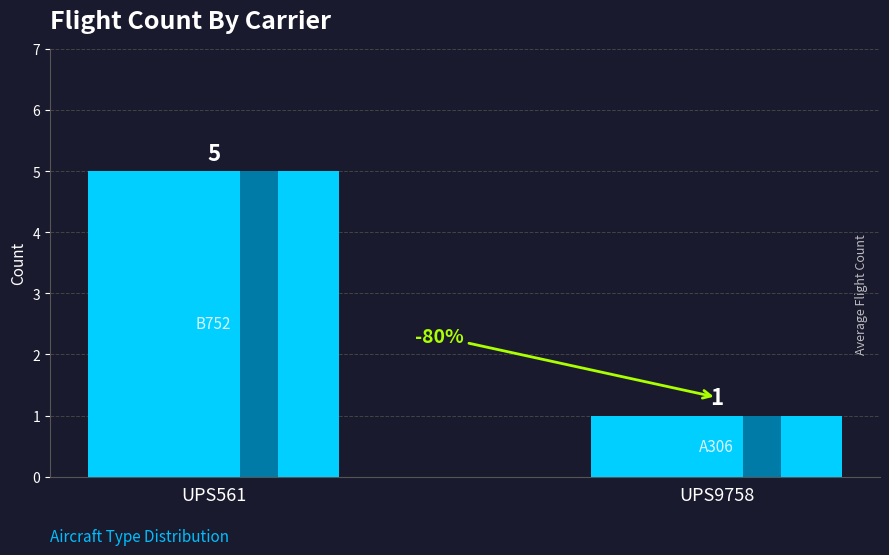

The chart shows a value of 5 at UPS561. True or false?

True